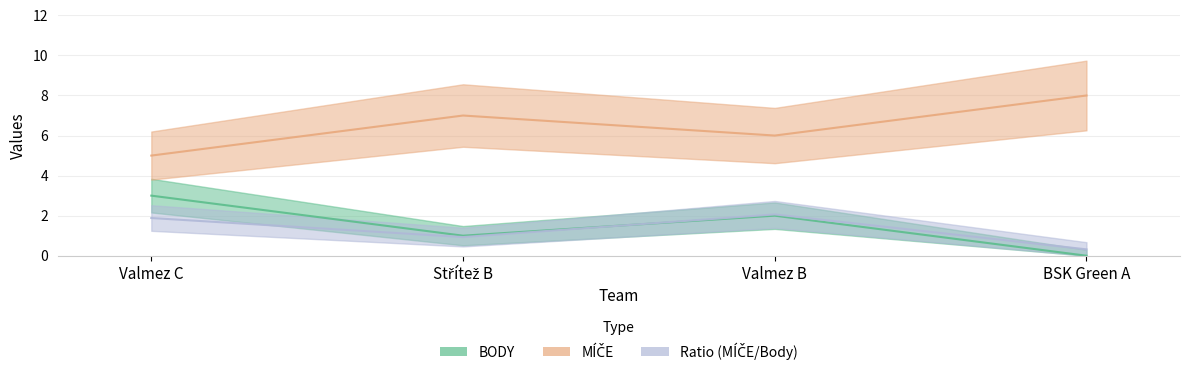

What is the difference between the second highest and second lowest values in the MÍČE series?

1.0